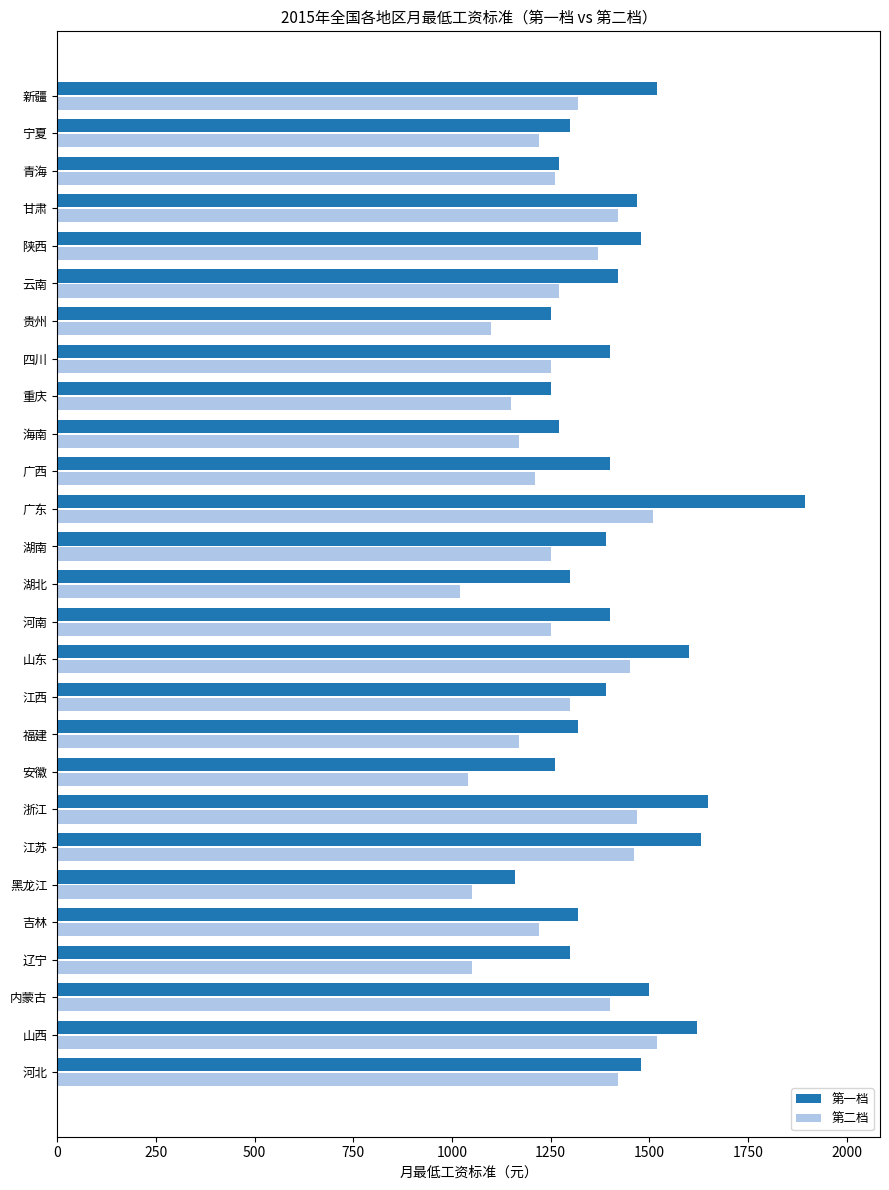

Is it true that 第一档 equals 1895 at 广东?

True